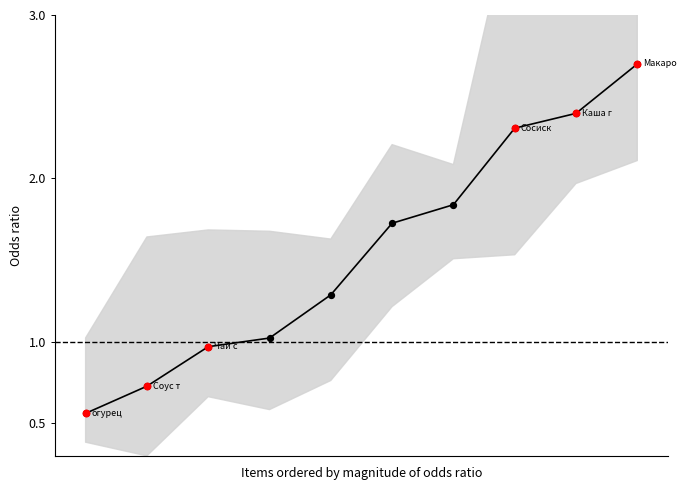

Between 8 and 6, which is larger?

8